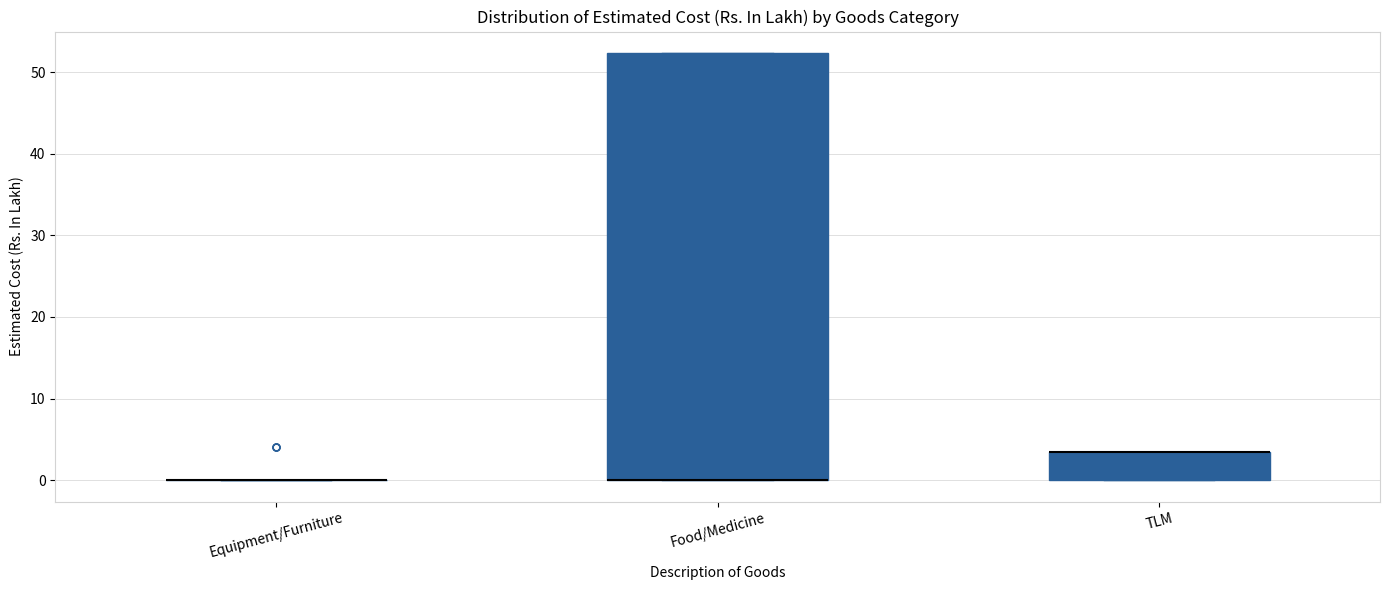

Reading left to right, read every box against the y-axis: the position of its median line, the range the box covers, and the ends of its whiskers. The values are not printed on the chart, so give them approximately, as read against the axis.

Equipment/Furniture: box collapsed to a line at 0, whiskers 0 to 0
Food/Medicine: median 0 (drawn on the box's lower edge), box 0 to 52, whiskers 0 to 52
TLM: median 4 (drawn on the box's upper edge), box 0 to 4, whiskers 0 to 4